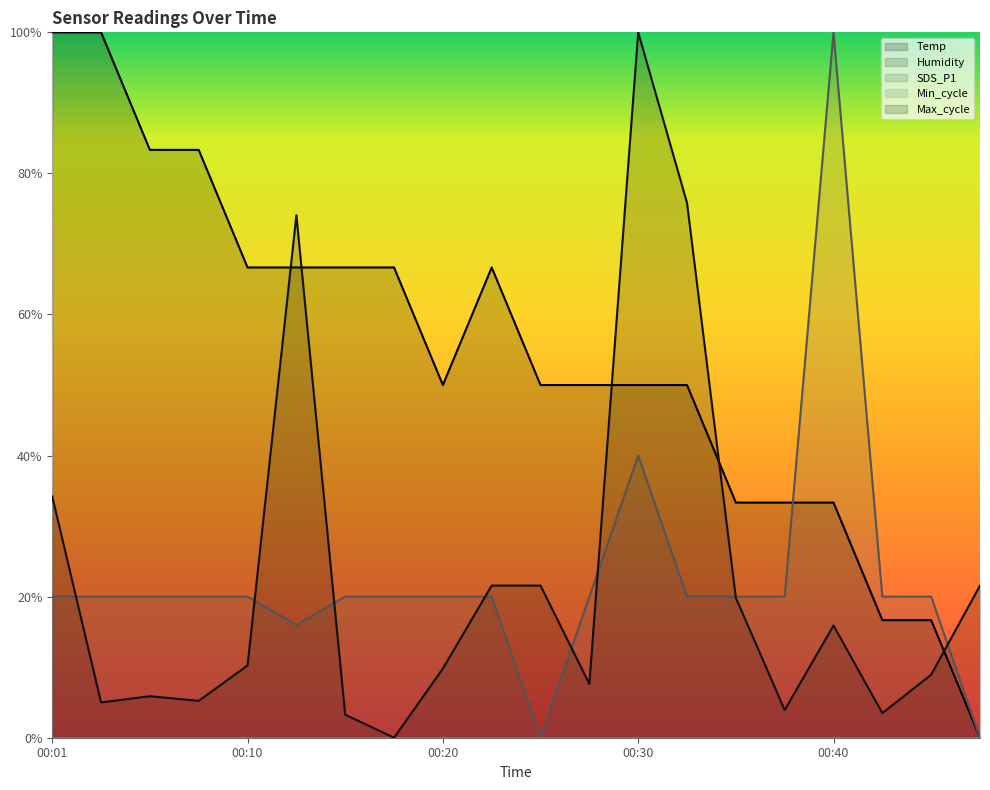

After their last crossing, which series has the higher values: SDS_P1 or Max_cycle?

Max_cycle